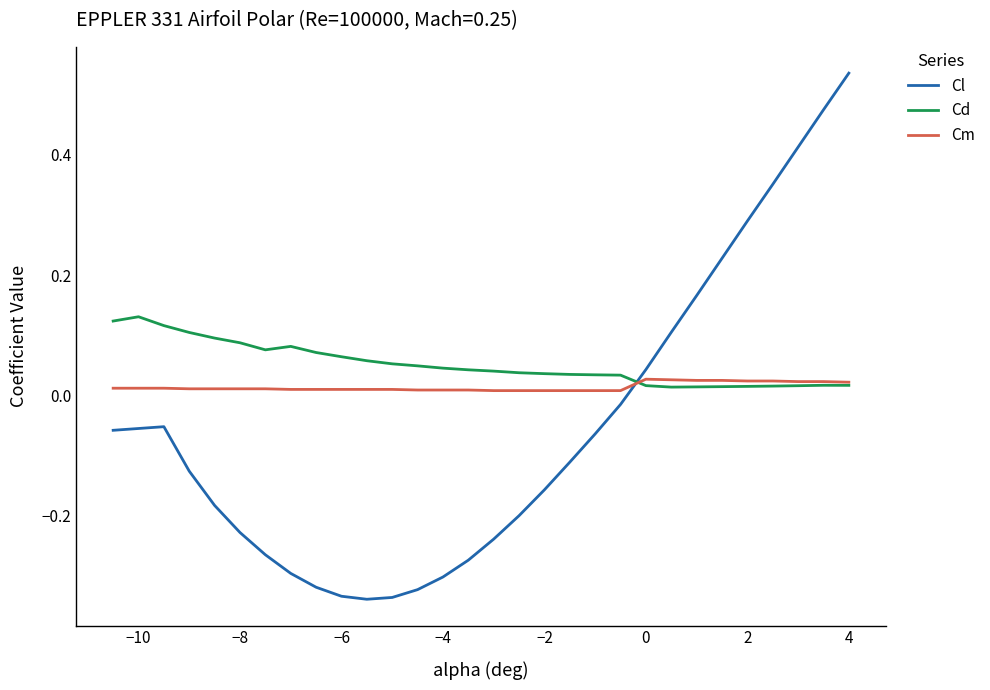

Which series has the widest spread of values?

Cl